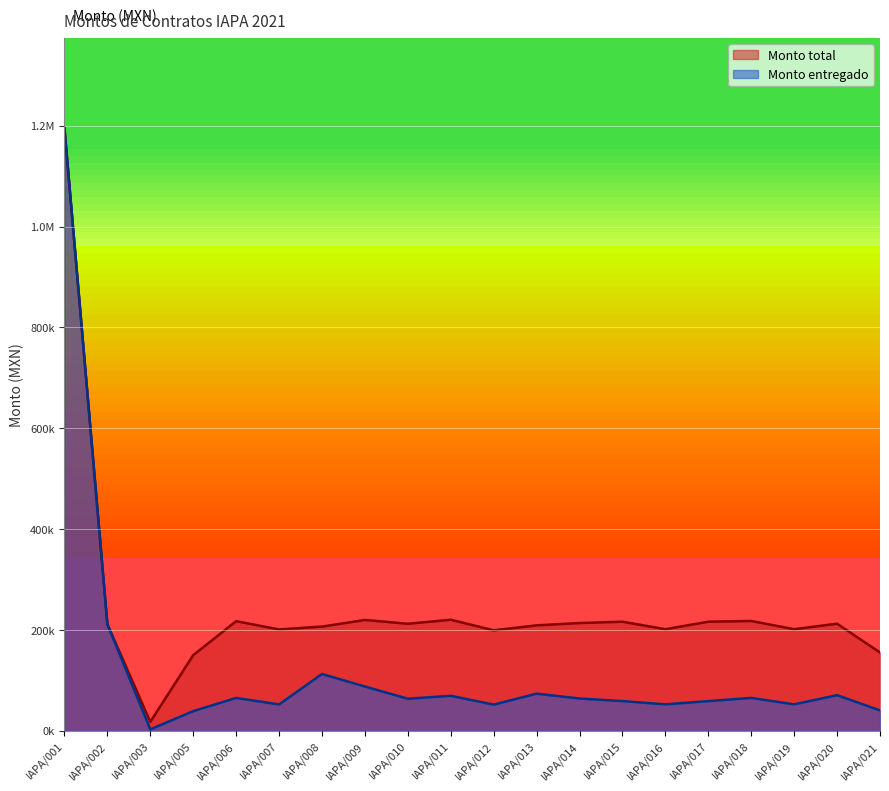

What value does the Monto entregado series have at IAPA/009?

87978.6